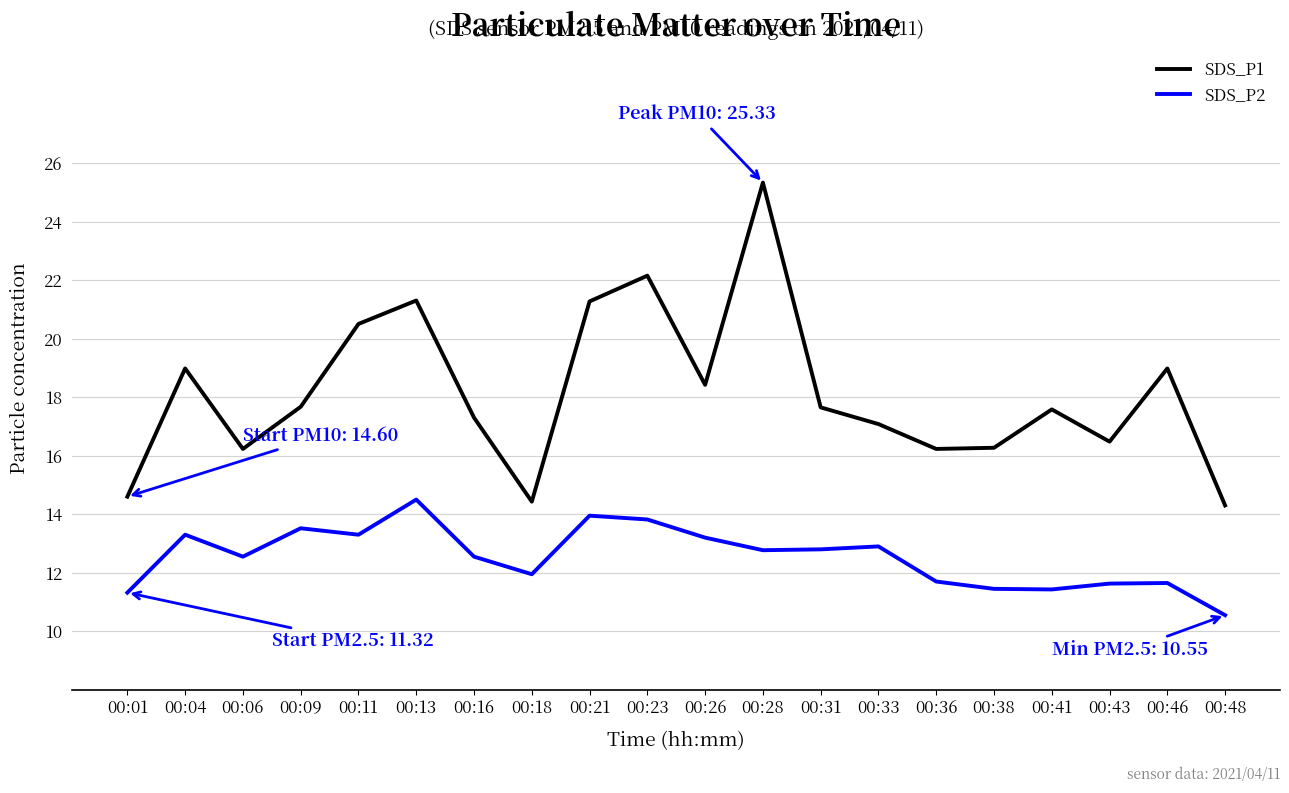

Rank the series at 00:23 from highest to lowest value.

SDS_P1, SDS_P2